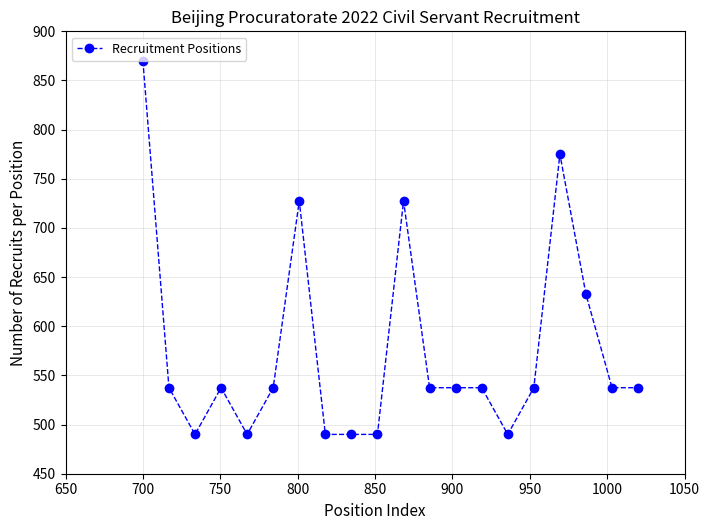

True or false: there are more than 0 points higher than both neighbors.

True